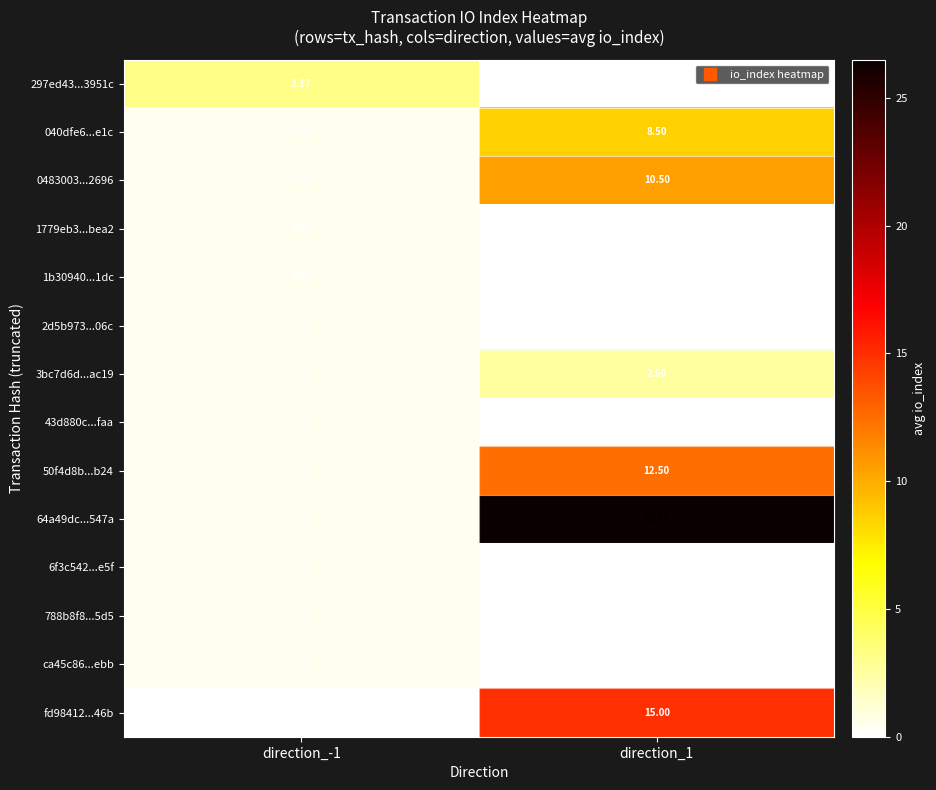

Is the value of 43d880c...faa at direction_-1 greater than the value of fd98412...46b at direction_-1?

Yes